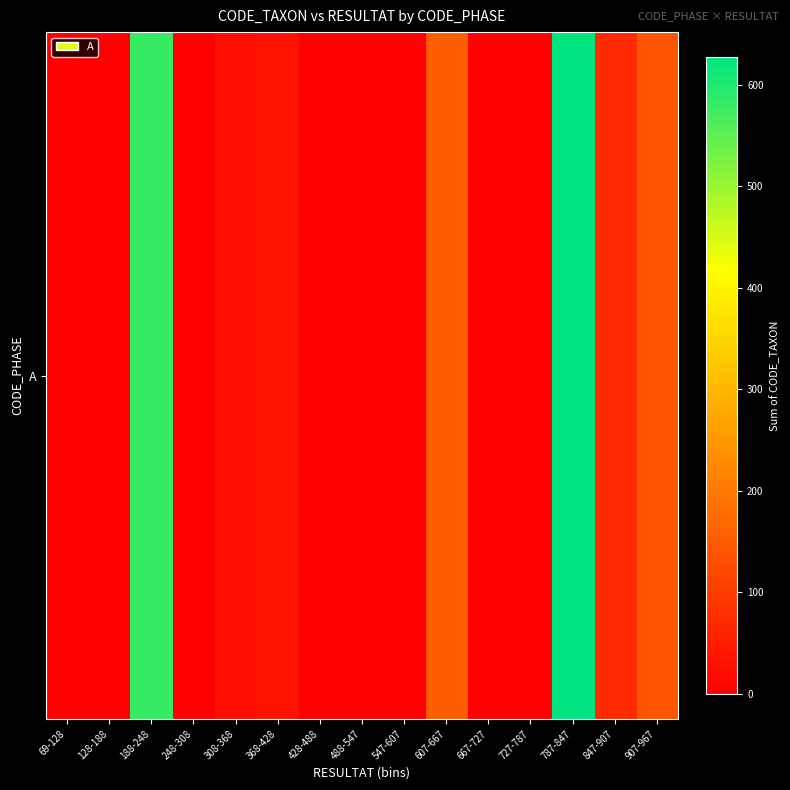

What is the sum of all values?

1648